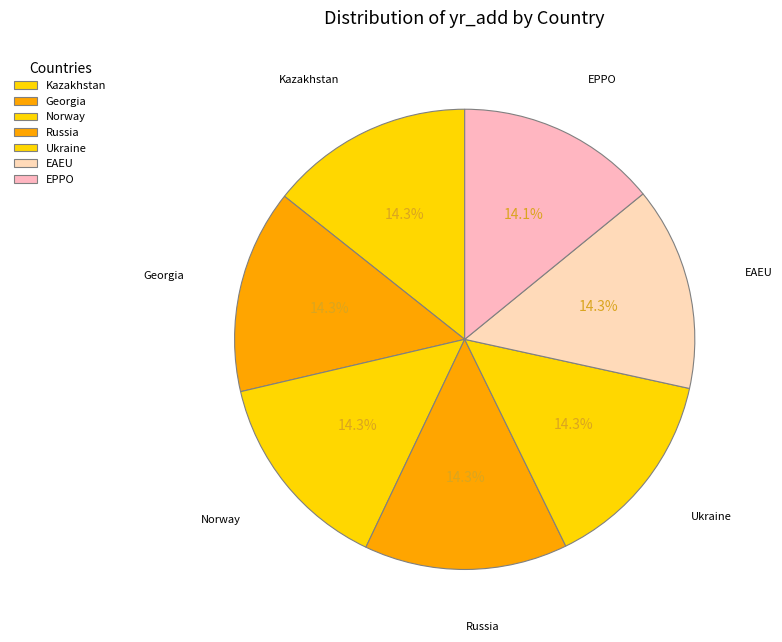

Rank the categories by value from highest to lowest.

Ukraine, Georgia, Kazakhstan, EAEU, Russia, Norway, EPPO